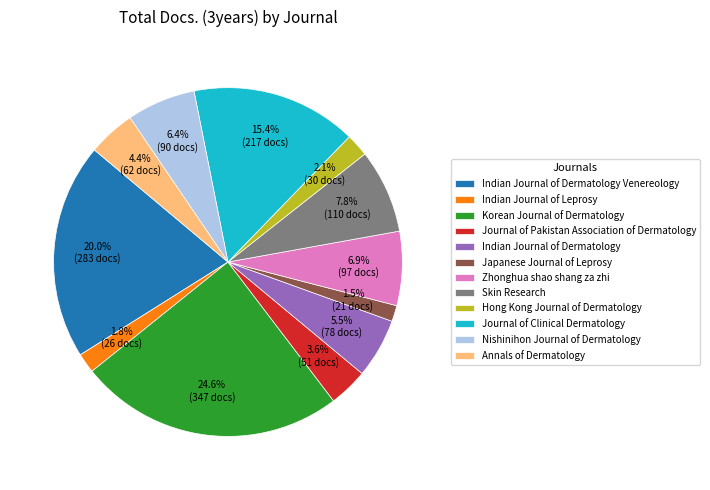

How many segments does this pie chart have?

12